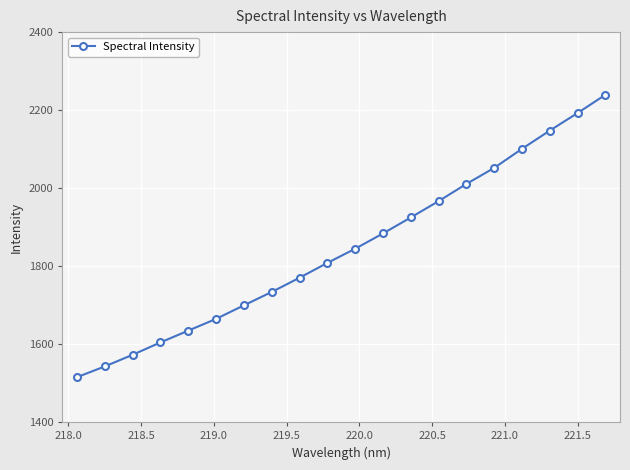

What is the minimum value shown in the chart?

1515.2